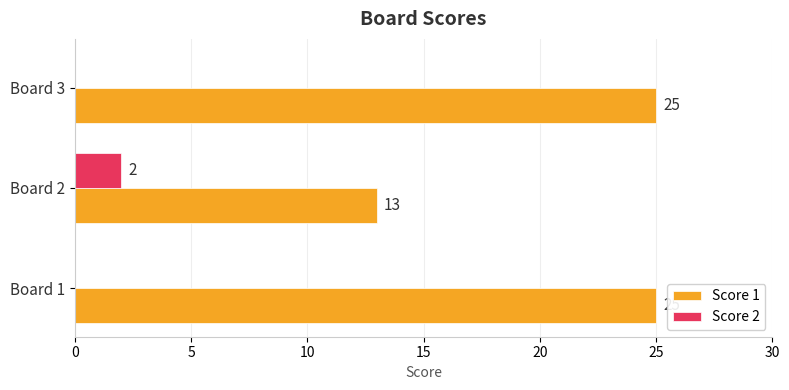

What is the sum of the Score 1 values at Board 2 and Board 1?

38